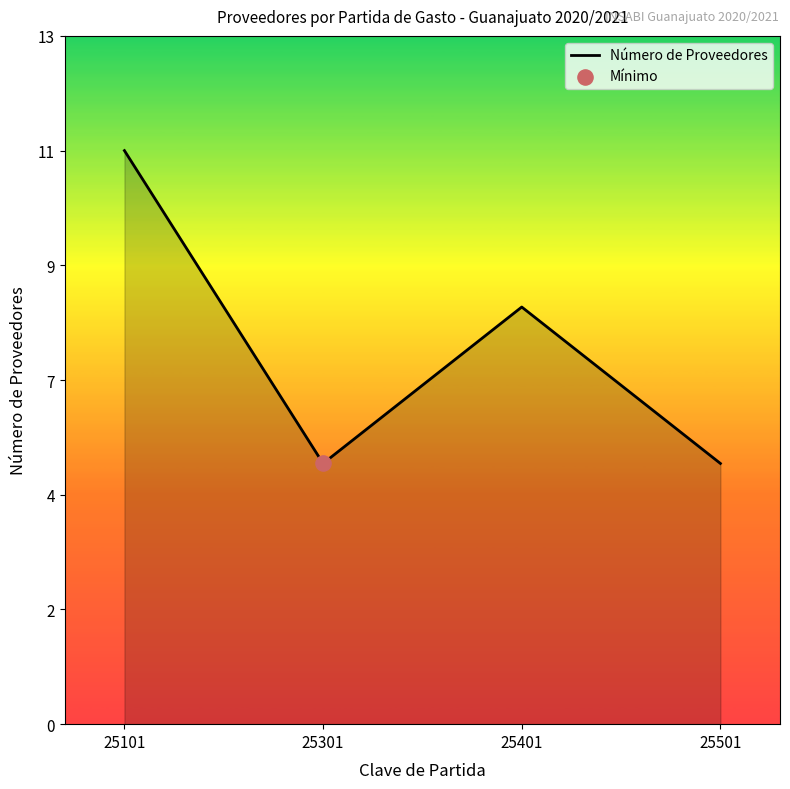

What is the change in value from 25101 to 25401?

-3